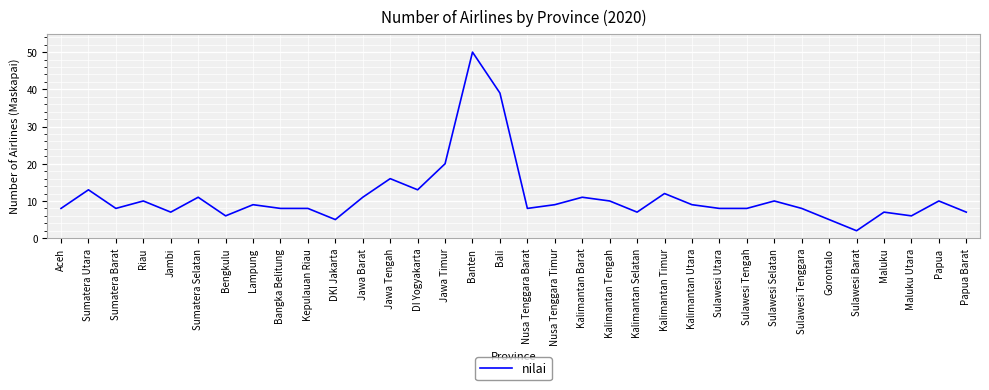

What is the maximum value shown in the chart?

50